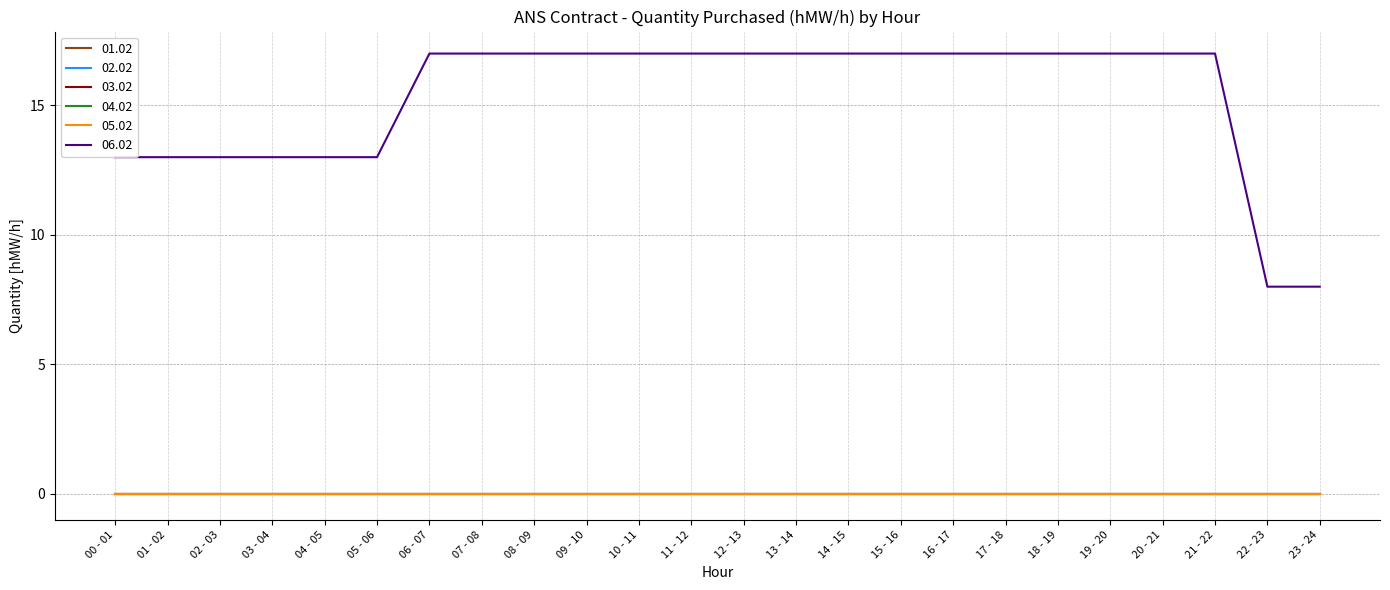

At 22 - 23, list the series in order from largest to smallest.

06.02, 01.02, 02.02, 03.02, 04.02, 05.02